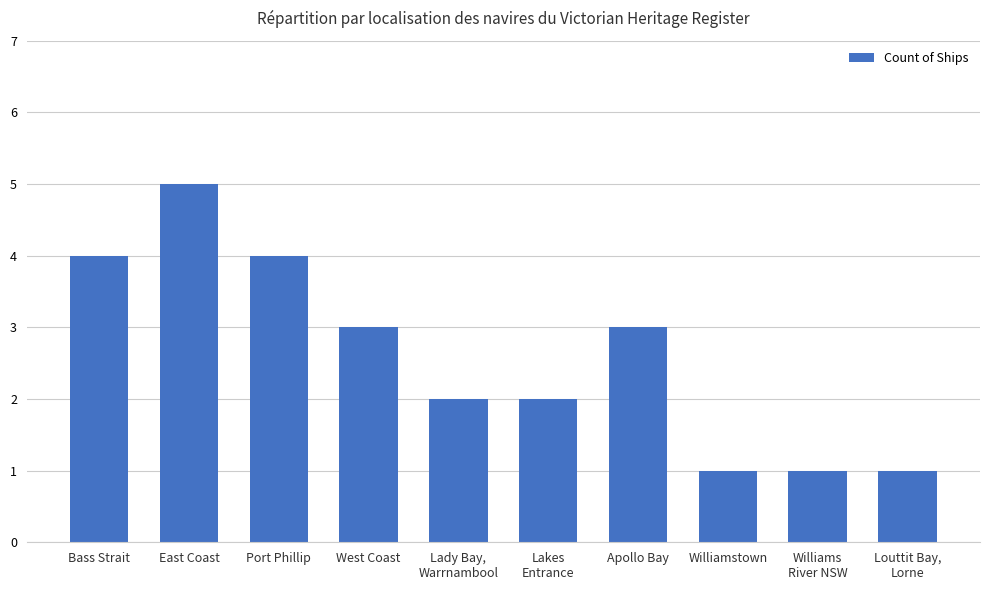

The chart shows a value of 6 at Bass Strait. True or false?

False